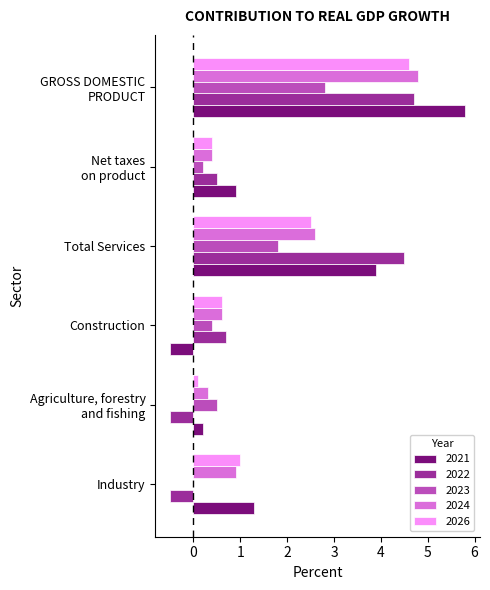

Count the number of data series in this chart.

5